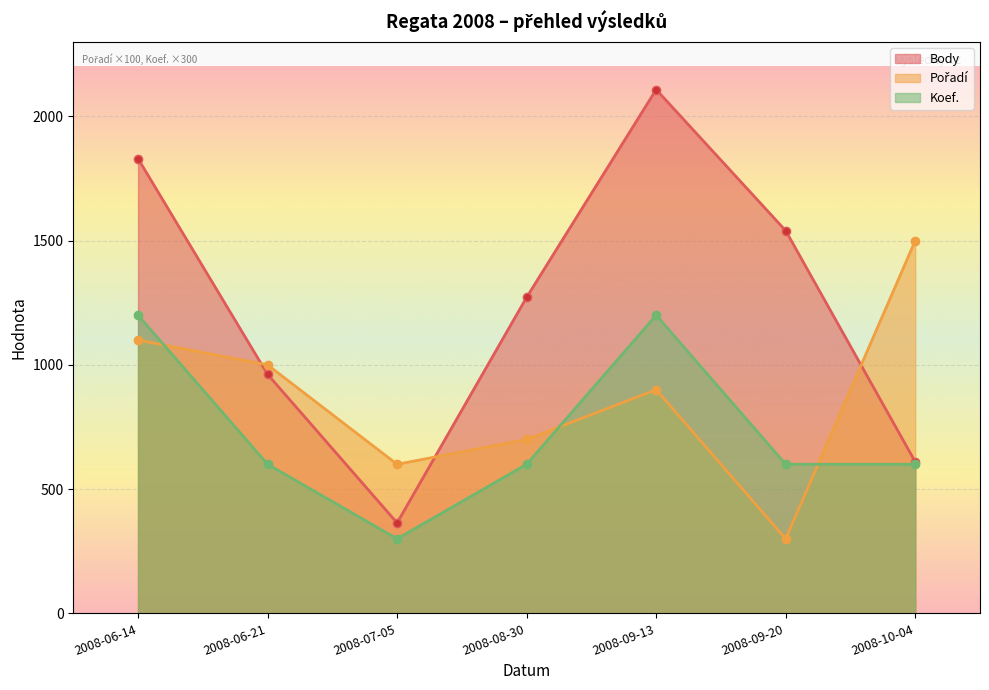

Which series has the largest total across all categories?

Body